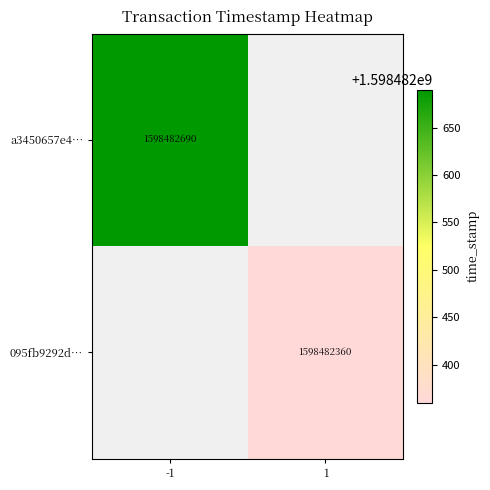

Which series changed the most between 0 and 1?

a3450657e46e0d443b44366f5fdb5b75bb65c52